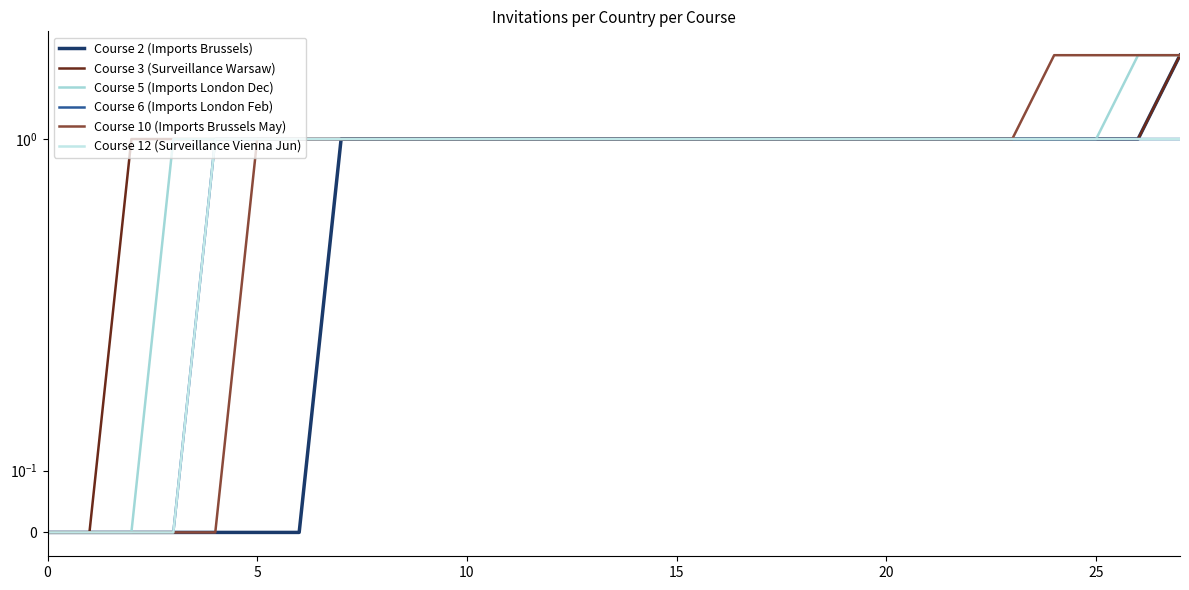

What are all the series names shown in the legend?

Course 2 (Imports Brussels), Course 3 (Surveillance Warsaw), Course 5 (Imports London Dec), Course 6 (Imports London Feb), Course 10 (Imports Brussels May), Course 12 (Surveillance Vienna Jun)